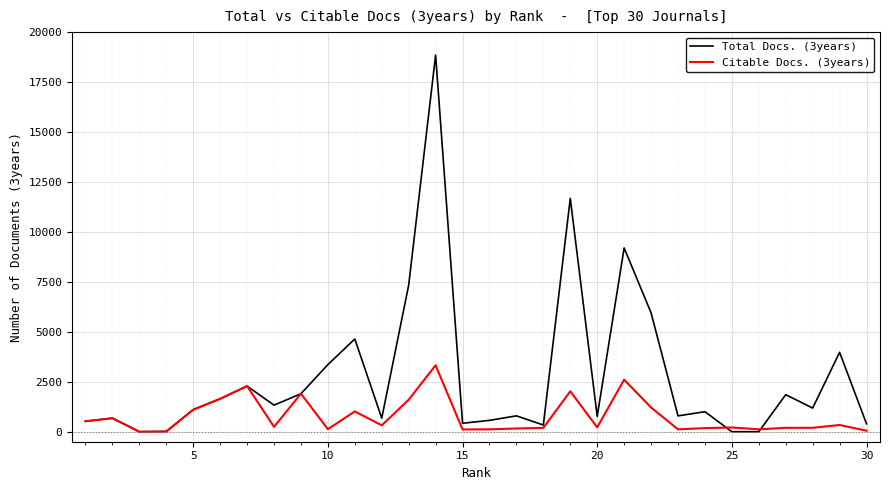

What is the difference between the second highest and second lowest values in the Citable Docs. (3years) series?

2598